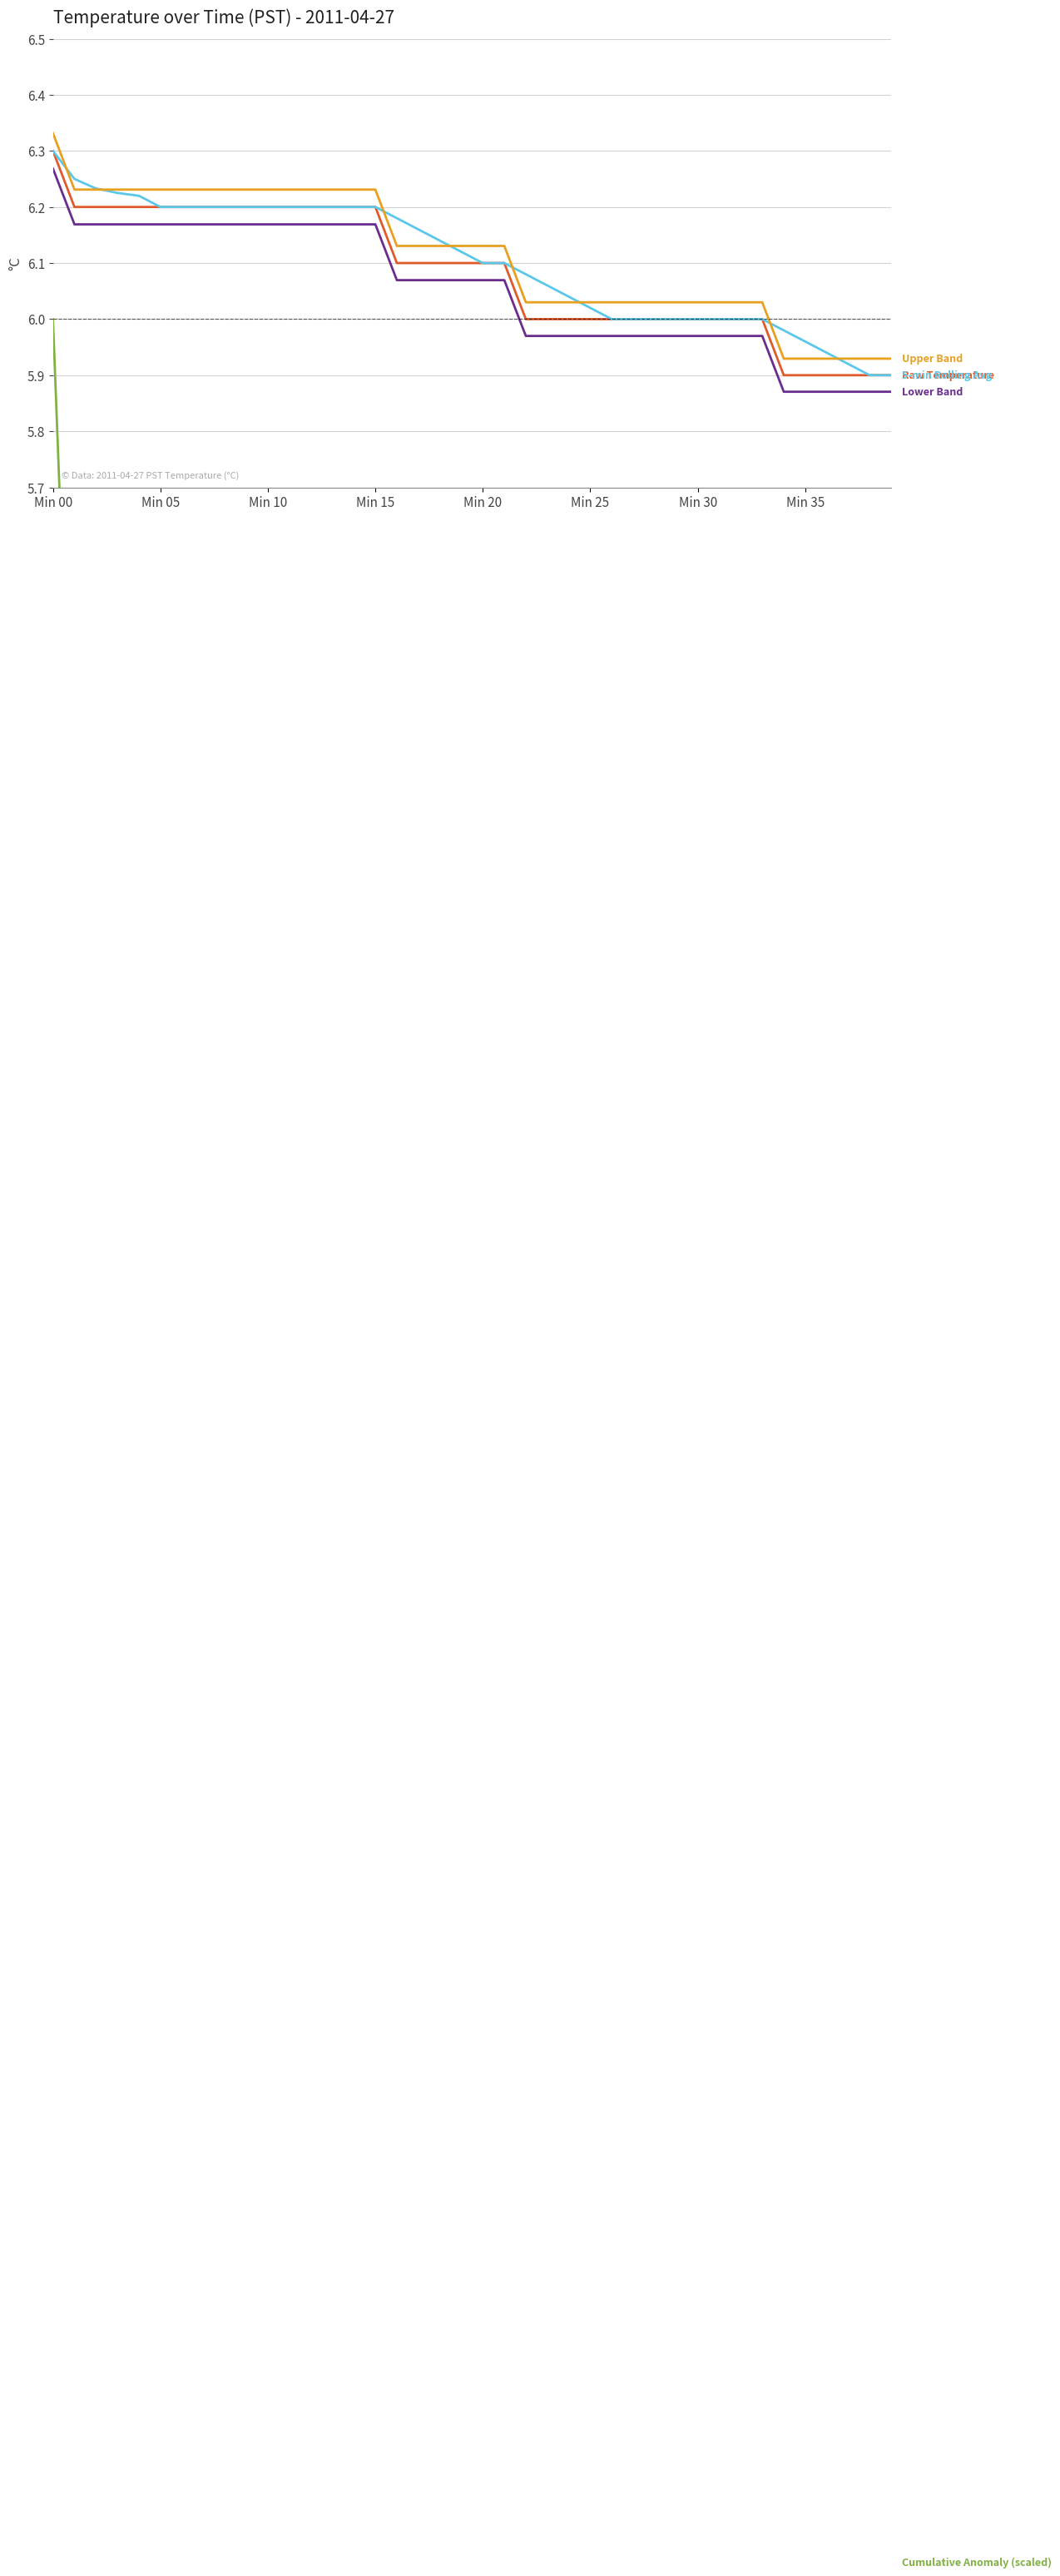

True or false: Lower Band and Raw Temperature intersect in this chart.

False